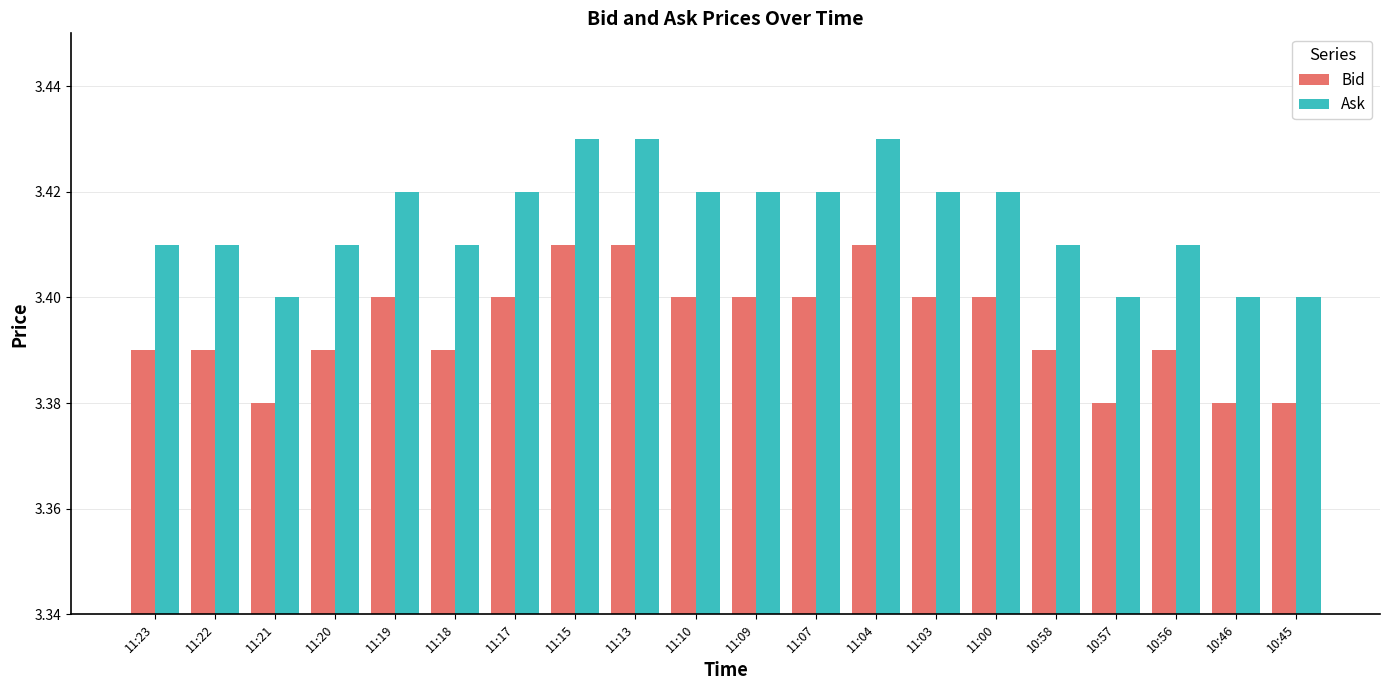

List the series in order of their overall mean, highest first.

Ask, Bid